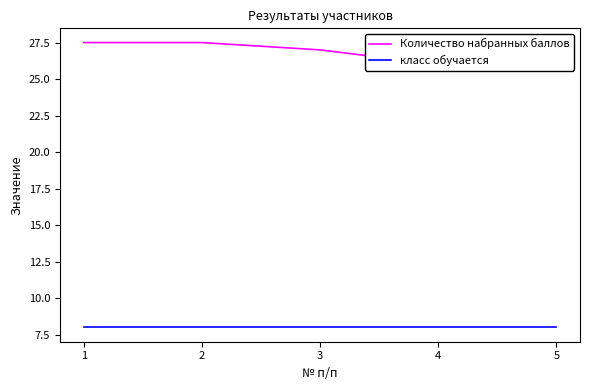

Which series has the widest spread of values?

Количество набранных баллов